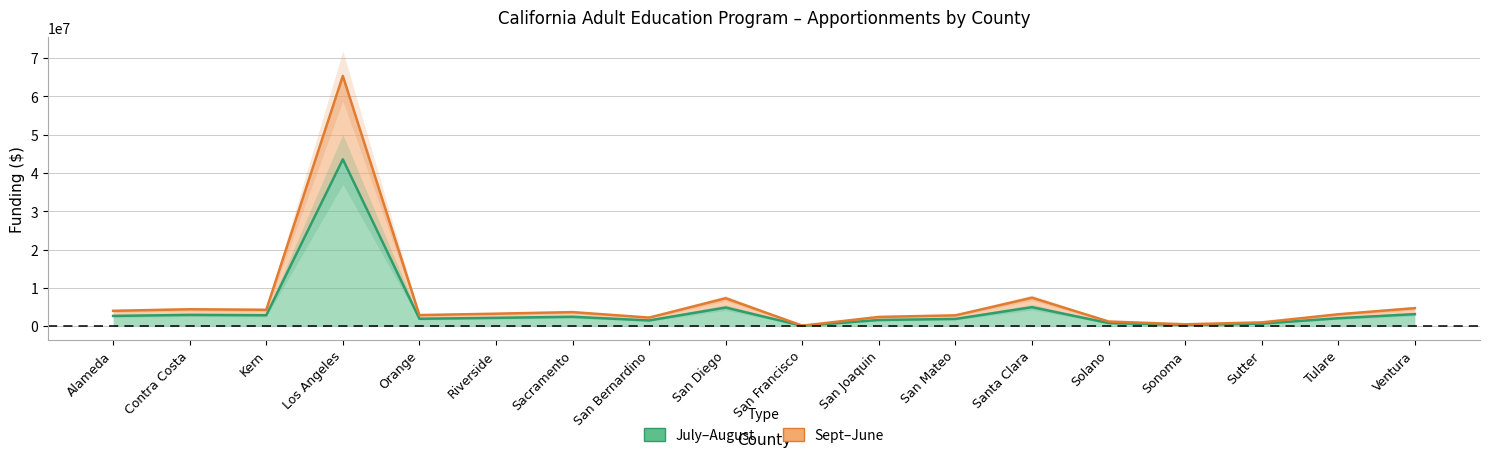

What is the label of the 13th point from the right?

Riverside